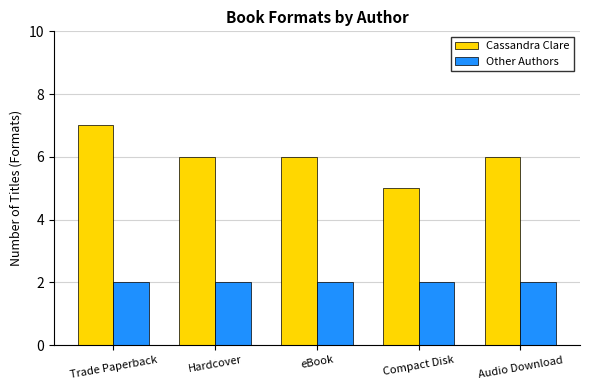

What are all the series names shown in the legend?

Cassandra Clare, Other Authors